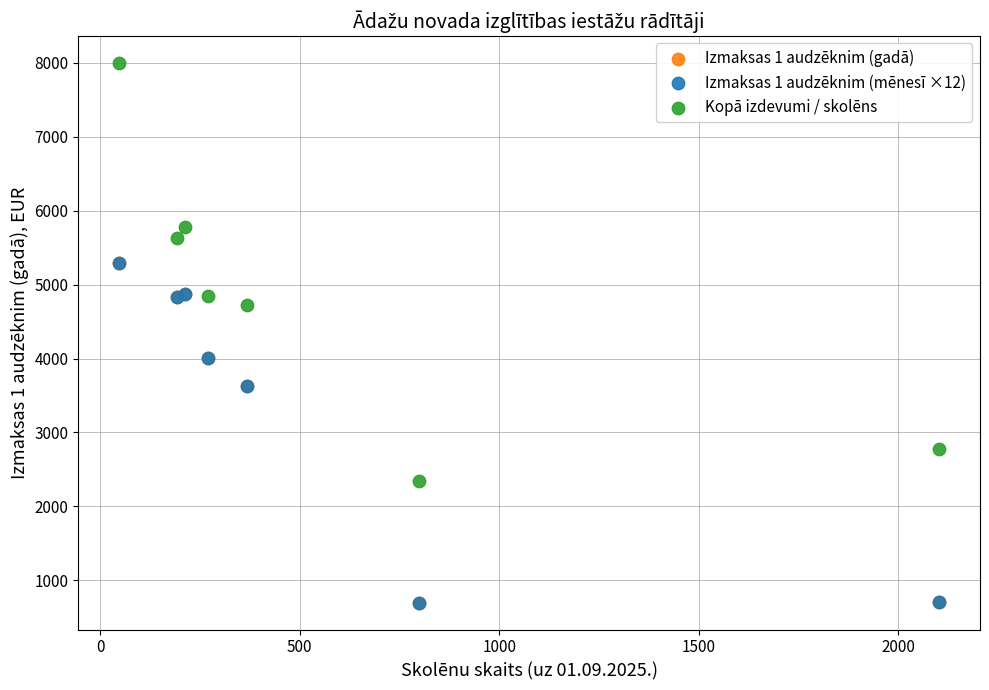

What are all the series names shown in the legend?

Izmaksas 1 audzēknim (gadā), Izmaksas 1 audzēknim (mēnesī ×12), Kopā izdevumi / skolēns